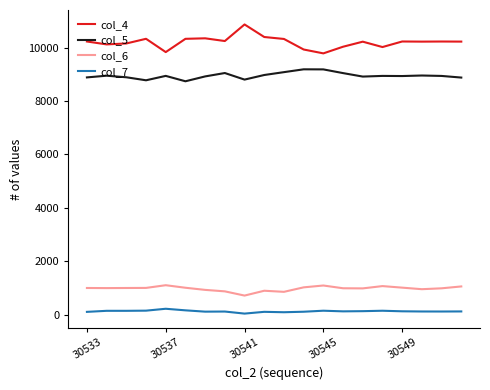

Which series has the widest spread of values?

col_4